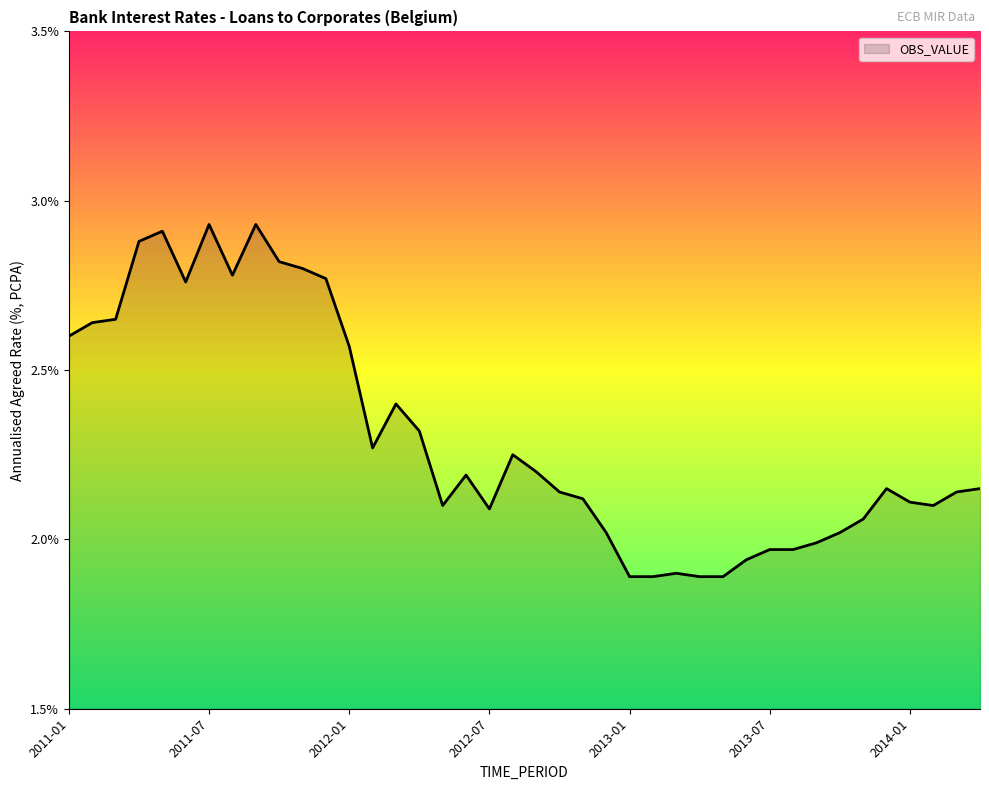

What is the difference between the maximum and minimum values?

1.0